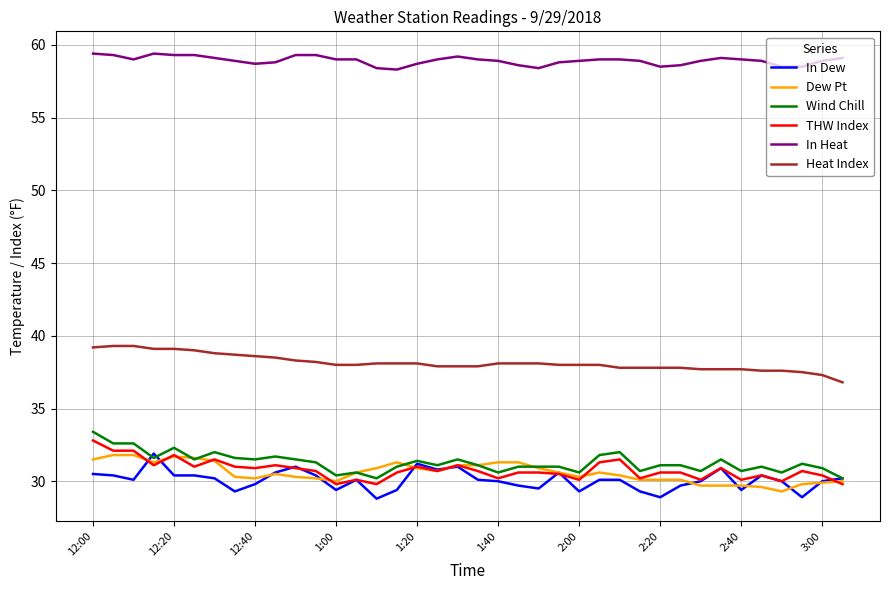

True or false: In Heat and THW Index intersect in this chart.

False